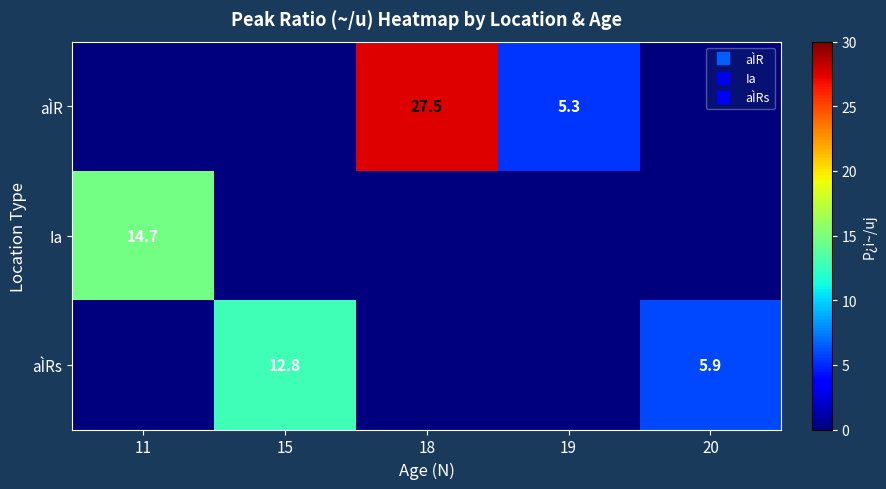

Which has a higher value, 11 or 20?

11